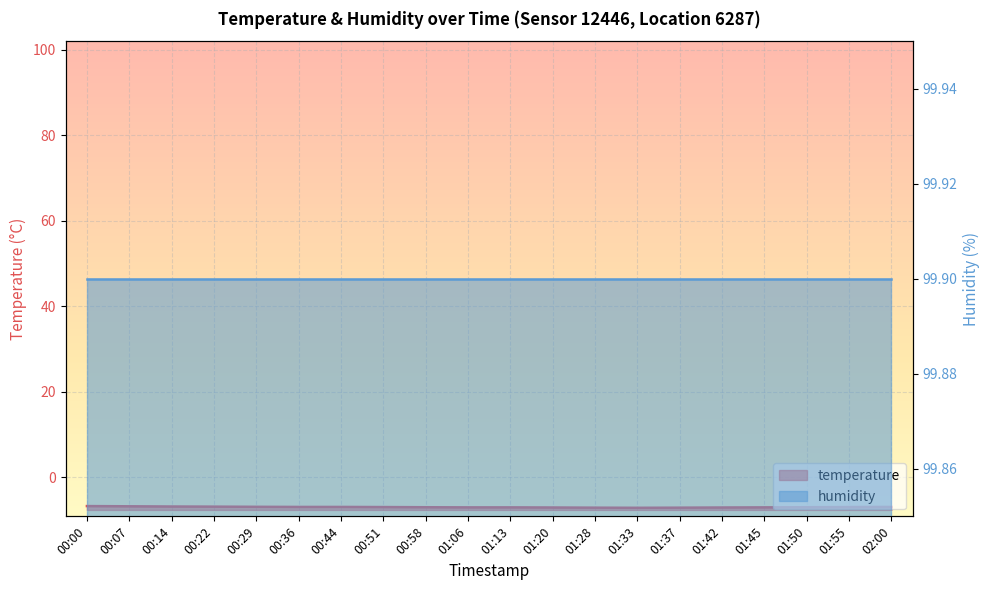

Rank the categories by value from highest to lowest.

00:00, 00:07, 00:14, 00:22, 00:29, 00:36, 00:44, 02:00, 00:51, 01:55, 00:58, 01:50, 01:06, 01:13, 01:45, 01:20, 01:42, 01:28, 01:37, 01:33